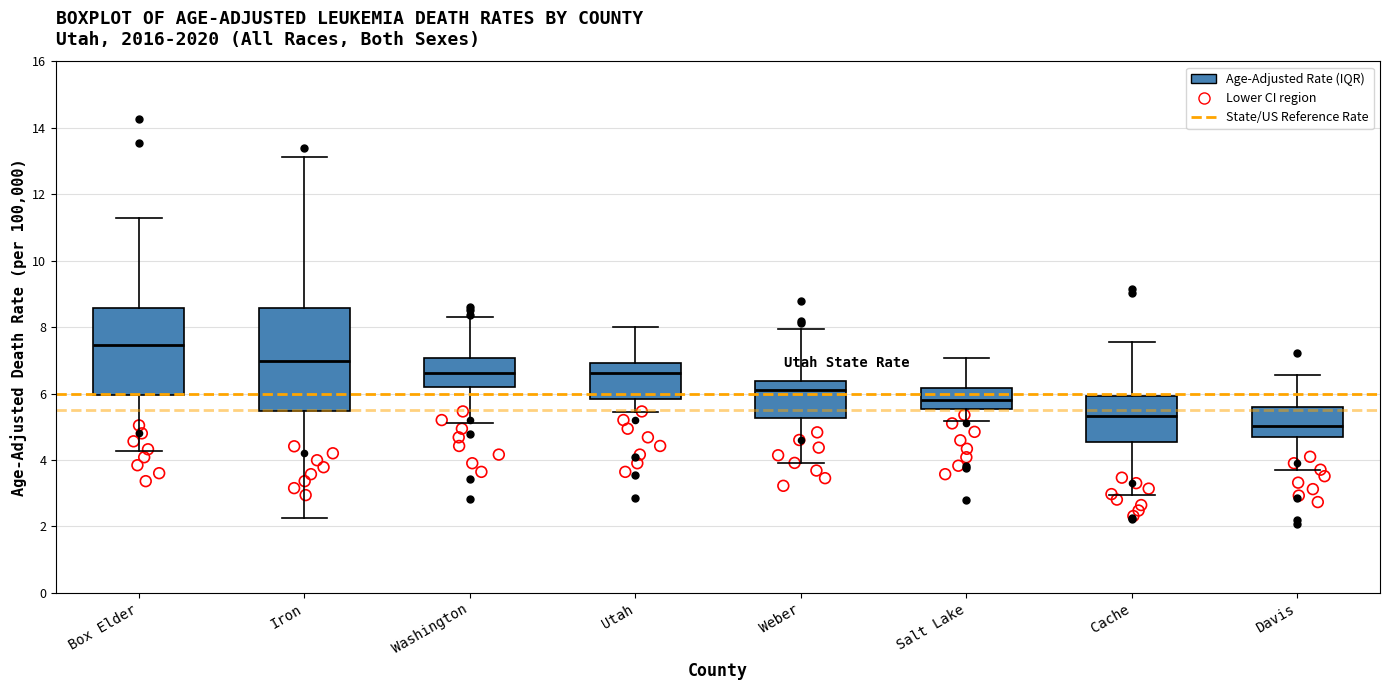

Where does the upper whisker of the box for Box Elder end on the y-axis? The values are not printed on the chart, so give them approximately, as read against the axis.

11.2